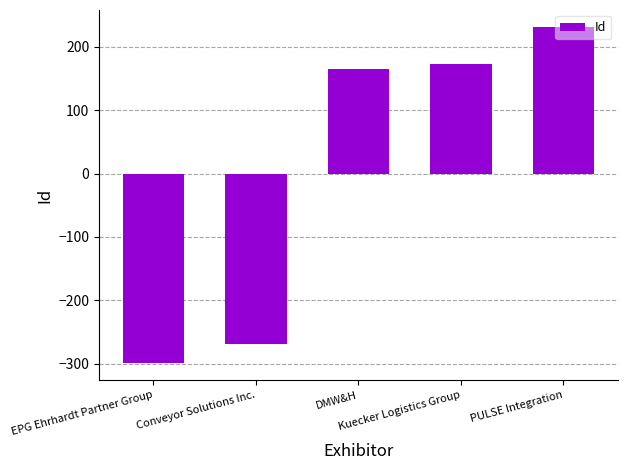

The chart shows a value of -93.4 at Conveyor Solutions Inc.. True or false?

False